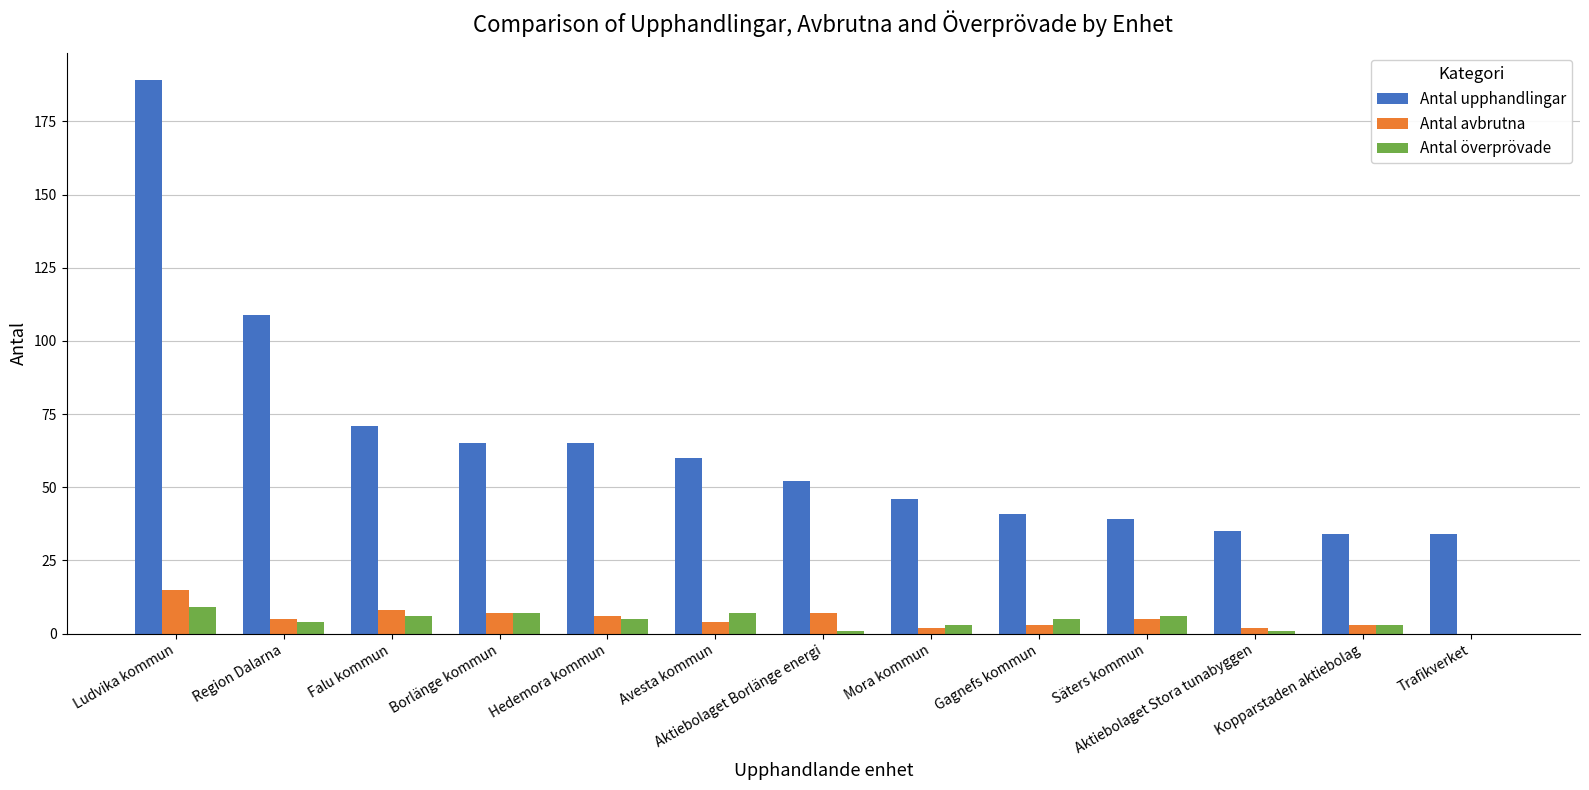

What is the sum of the Antal avbrutna values at Ludvika kommun and Trafikverket?

15